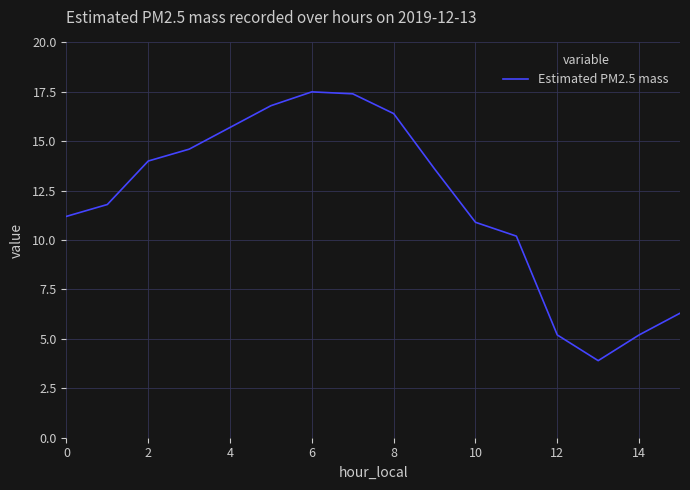

What is the maximum value shown in the chart?

17.5